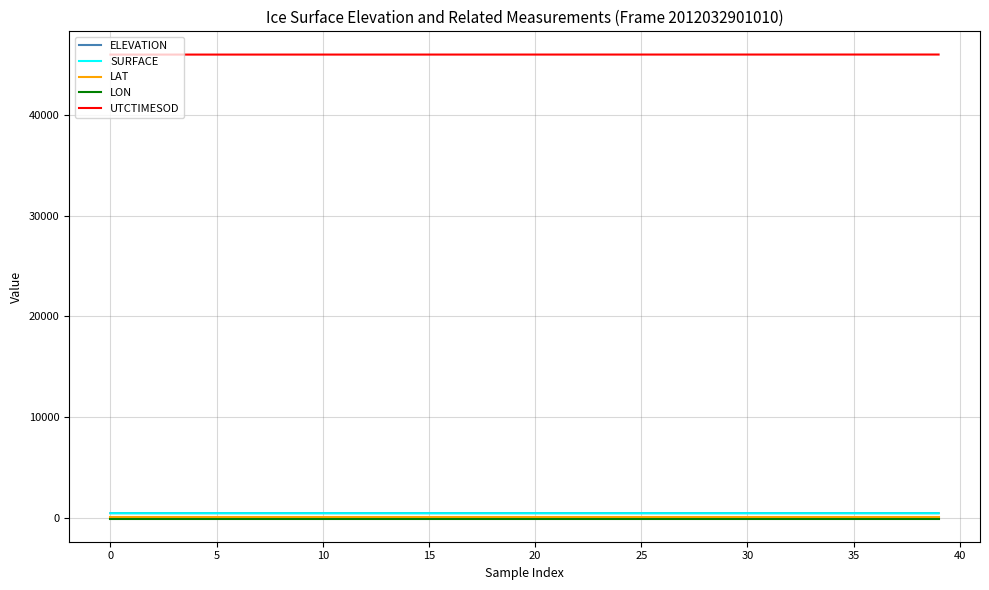

Which series has the largest total across all categories?

UTCTIMESOD